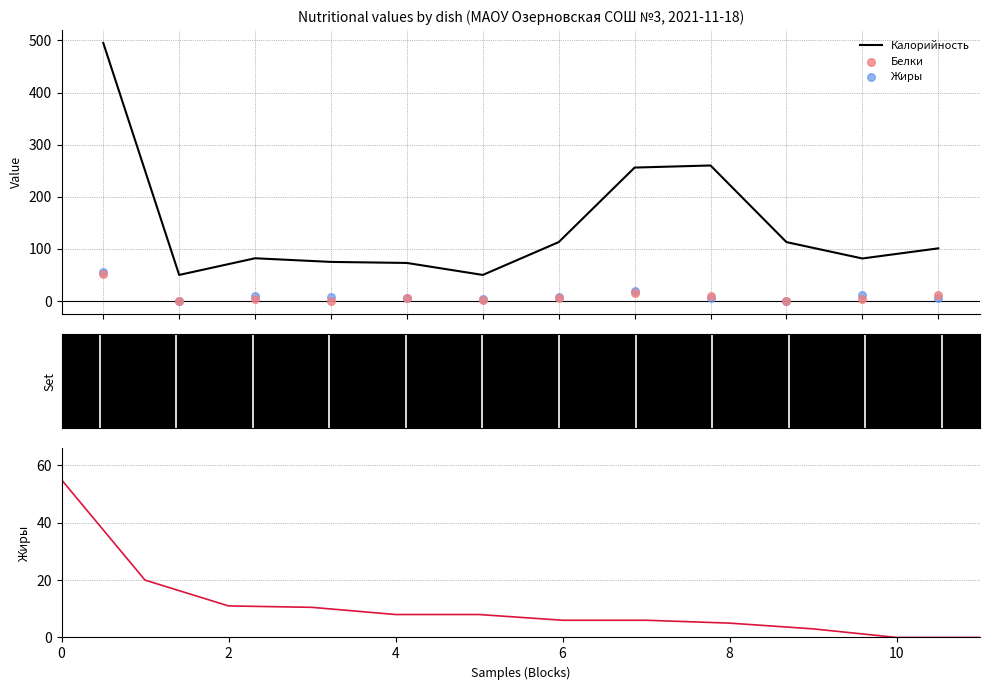

Which series has the widest spread of Y values?

Калорийность